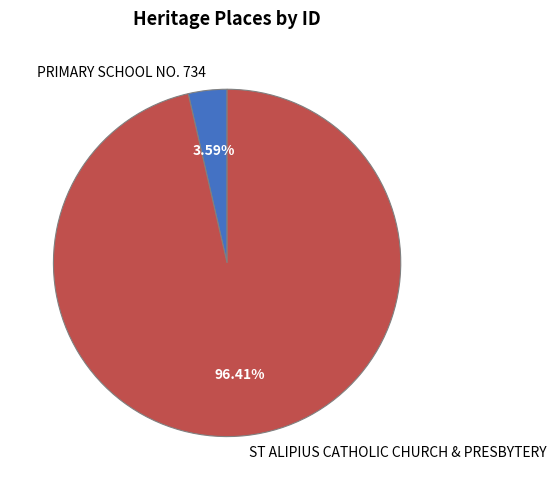

How much of the chart is everything except PRIMARY SCHOOL NO. 734?

96.4%